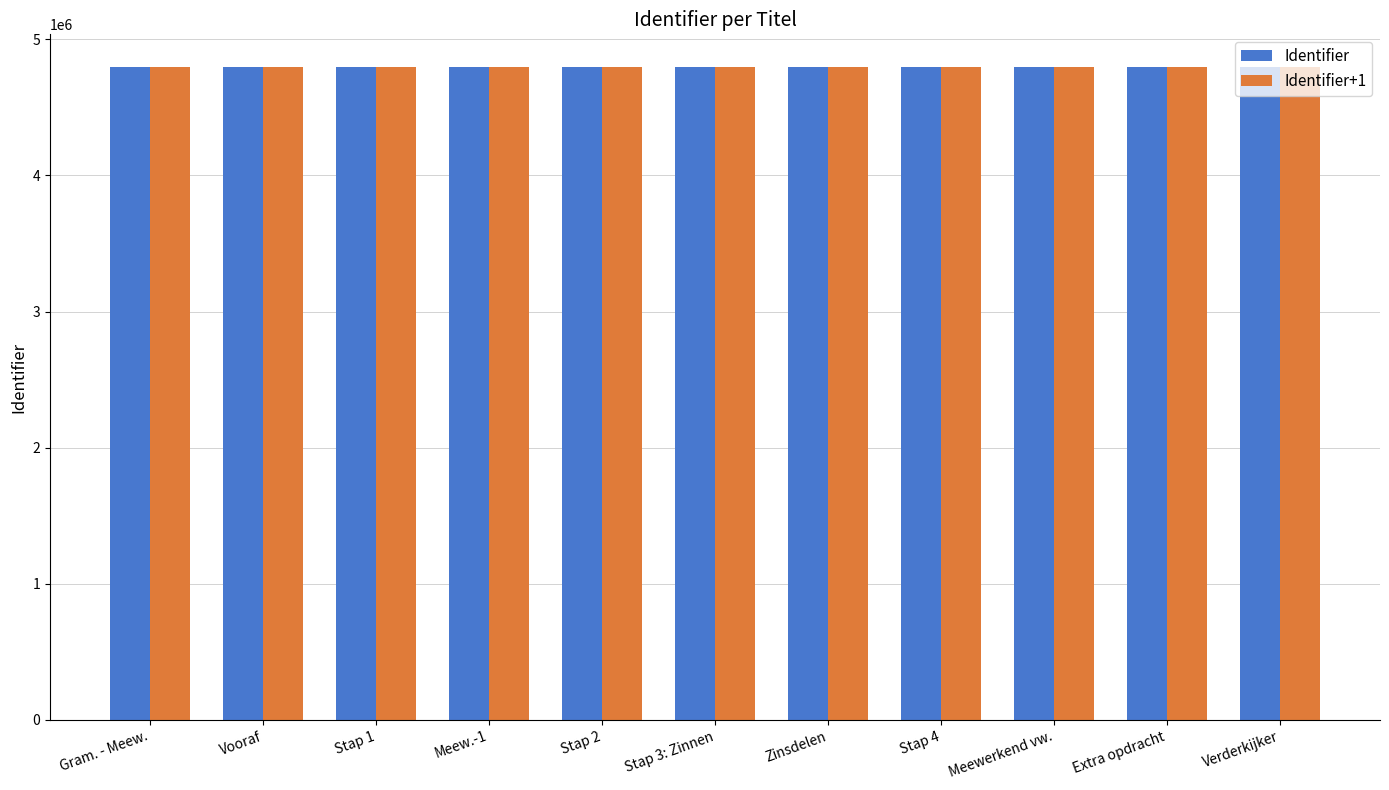

What is the highest value of the Identifier+1 series?

4797124